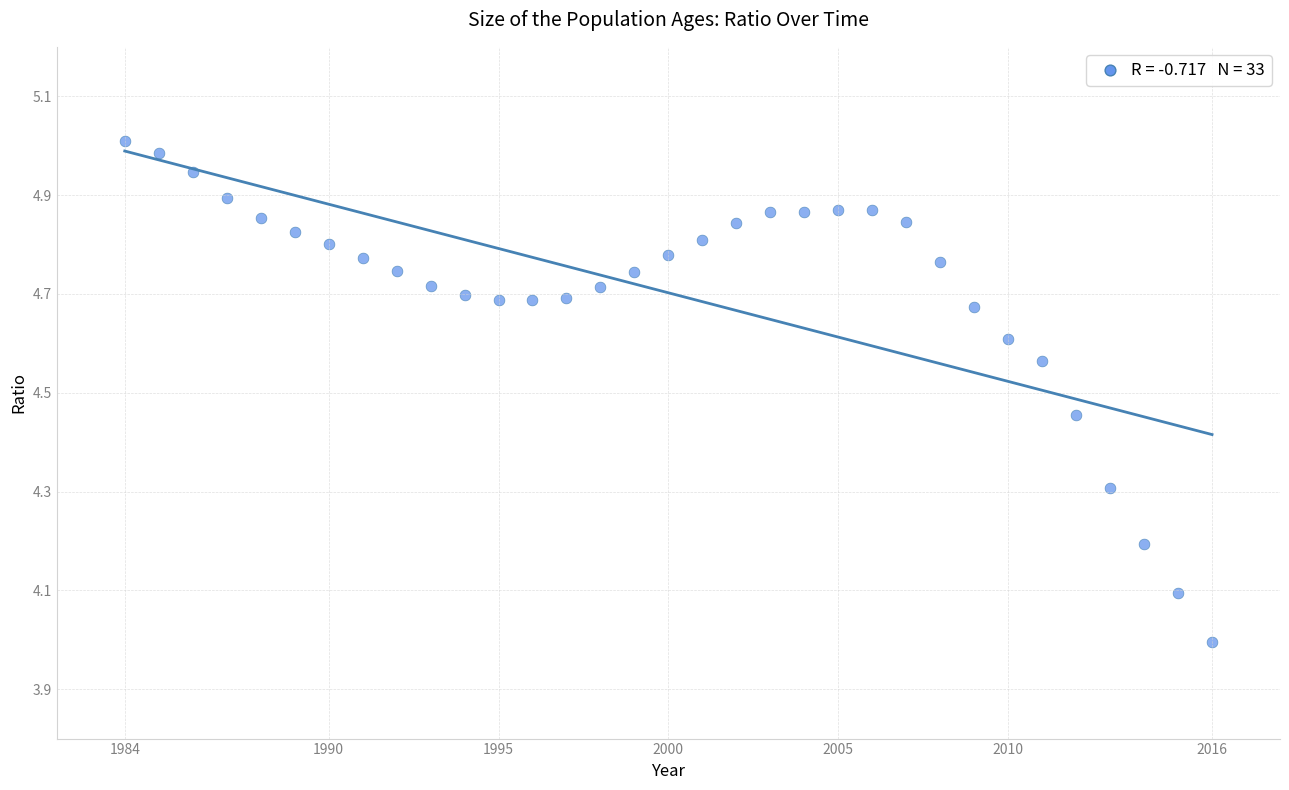

What is the range of X values (max minus min)?

32.0